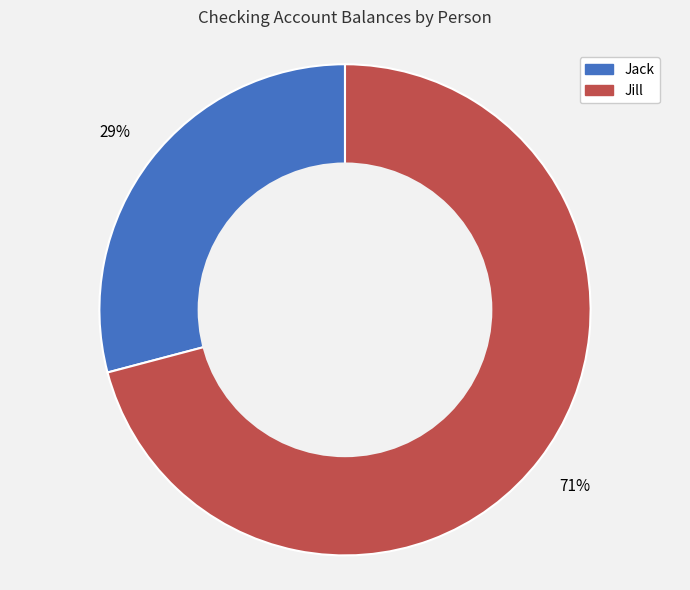

Is there any slice that represents more than half of the pie?

Yes